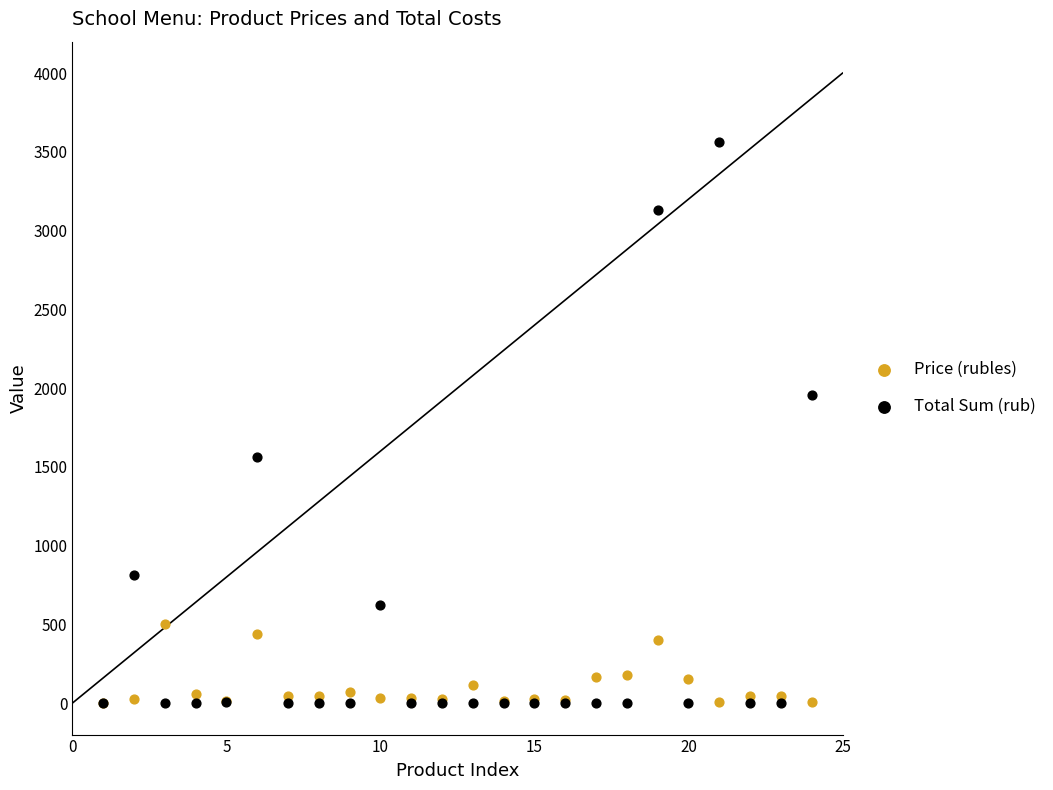

What are all the series names shown in the legend?

Price (rubles), Total Sum (rub)